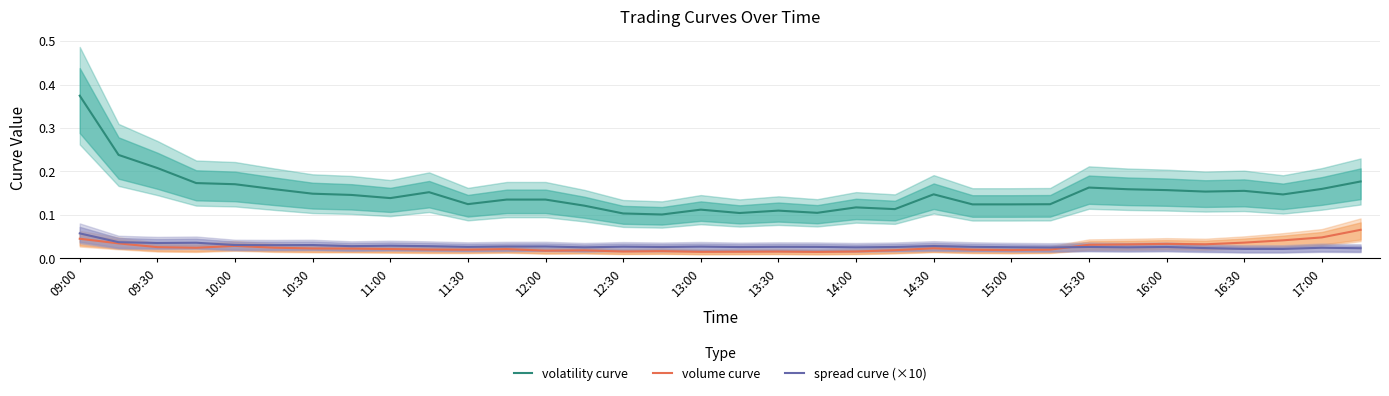

True or false: volatility curve and volume curve cross at least once.

False